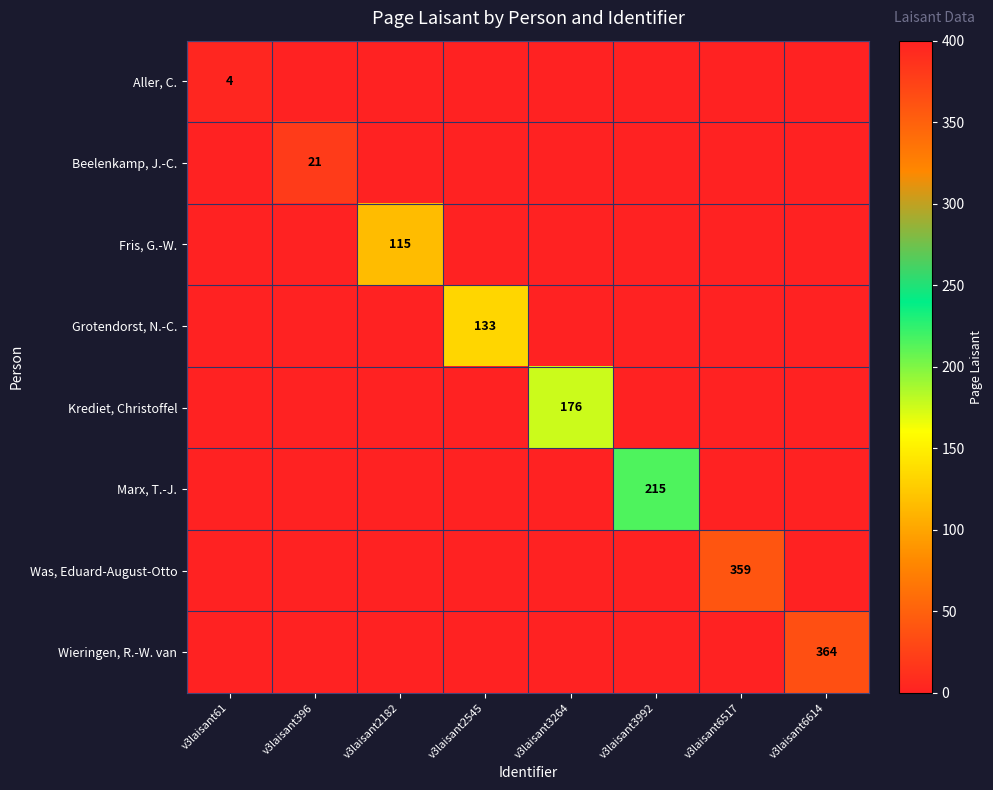

Which series has the largest total across all categories?

Wieringen, R.-W. van